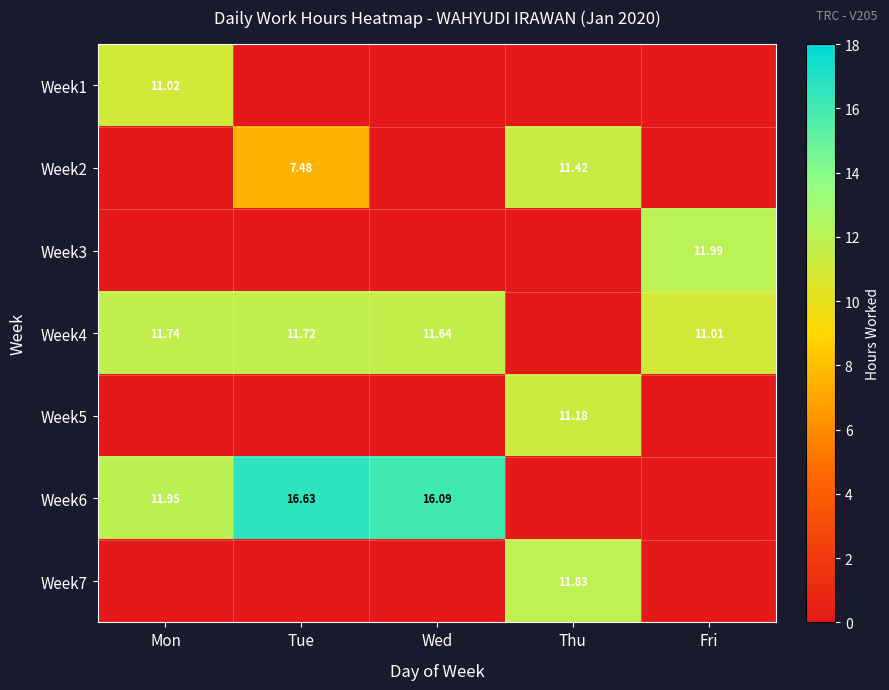

What is the difference between the highest and lowest values at Thu?

11.8